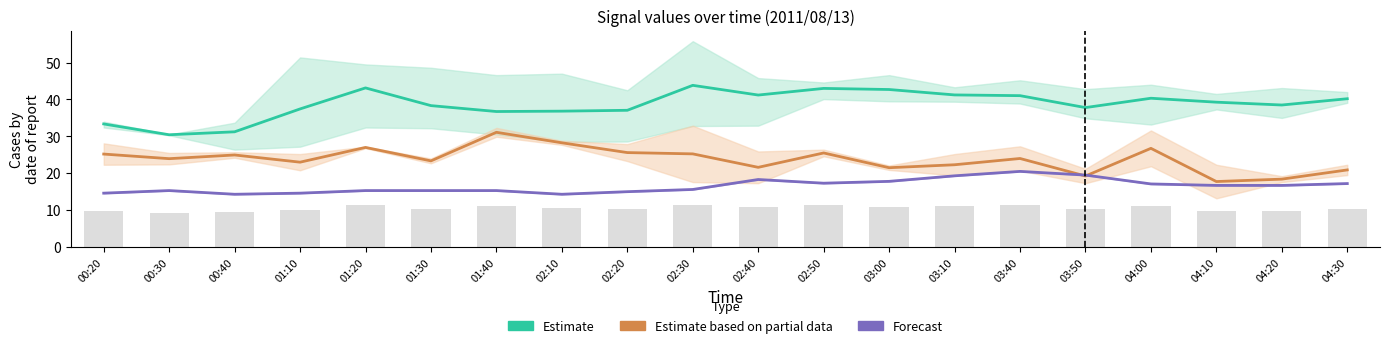

Which series changed the most between 00:30 and 02:20?

Estimate